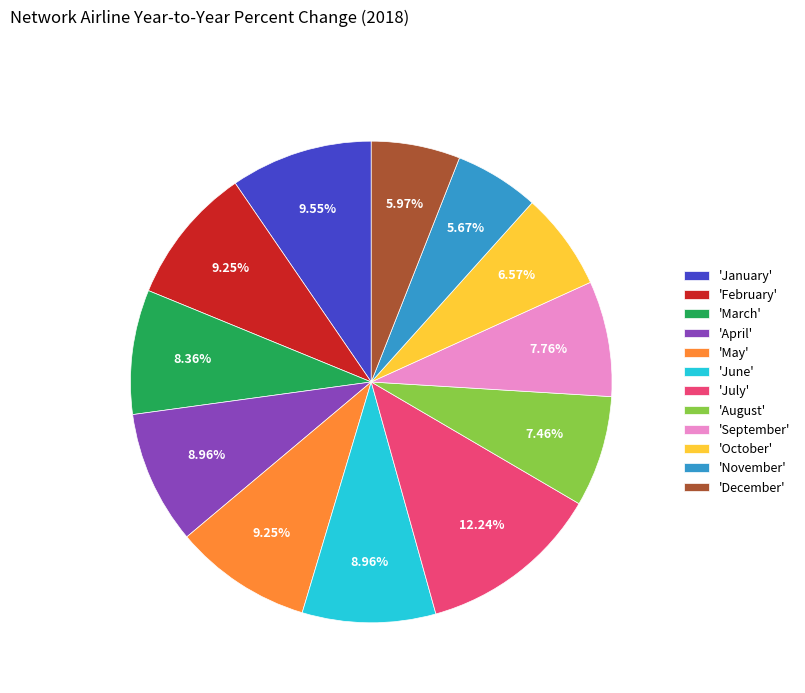

Does 'July' represent more than half of the total?

No